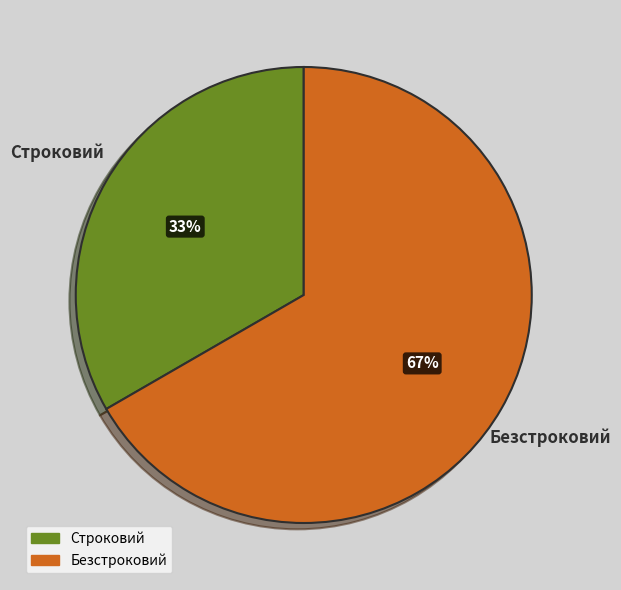

Between Строковий and Безстроковий, which is larger?

Безстроковий